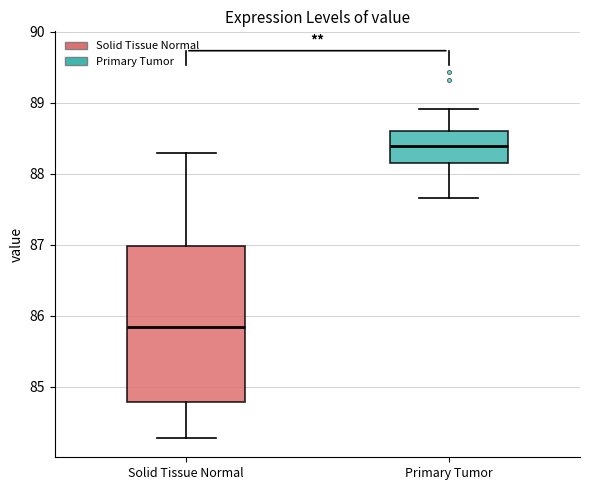

Where is the lower edge of the box for Primary Tumor on the y-axis? The values are not printed on the chart, so give them approximately, as read against the axis.

88.2